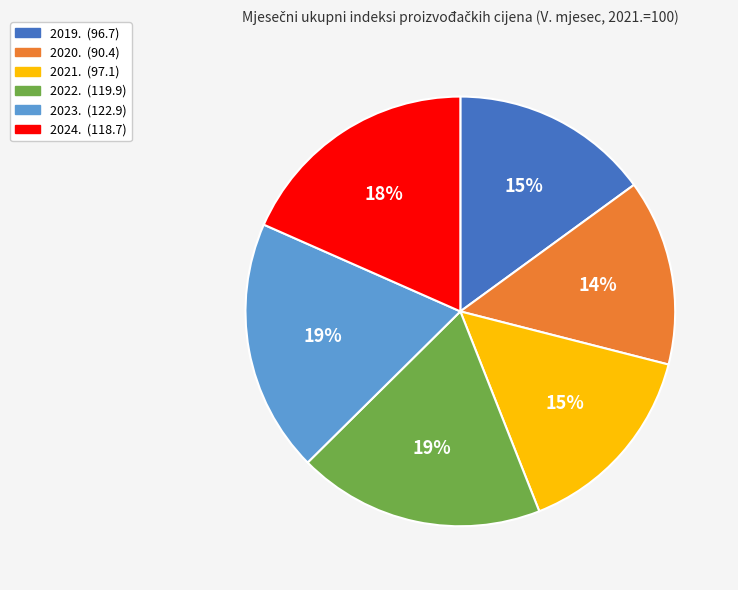

Which category has the smallest portion of the pie?

2020.